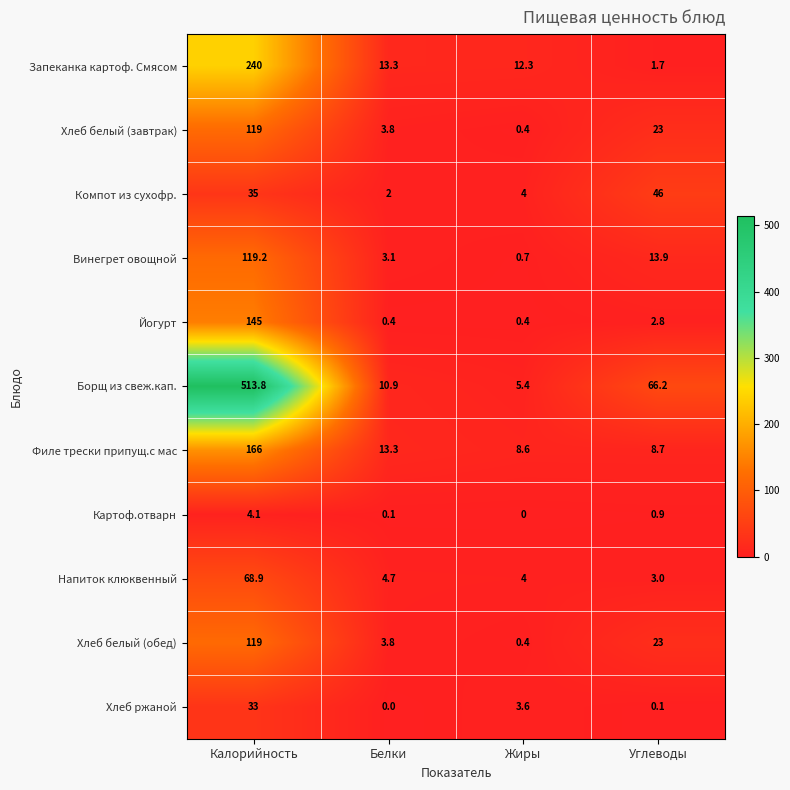

Which series has the largest range (max minus min)?

Борщ из свеж.кап.